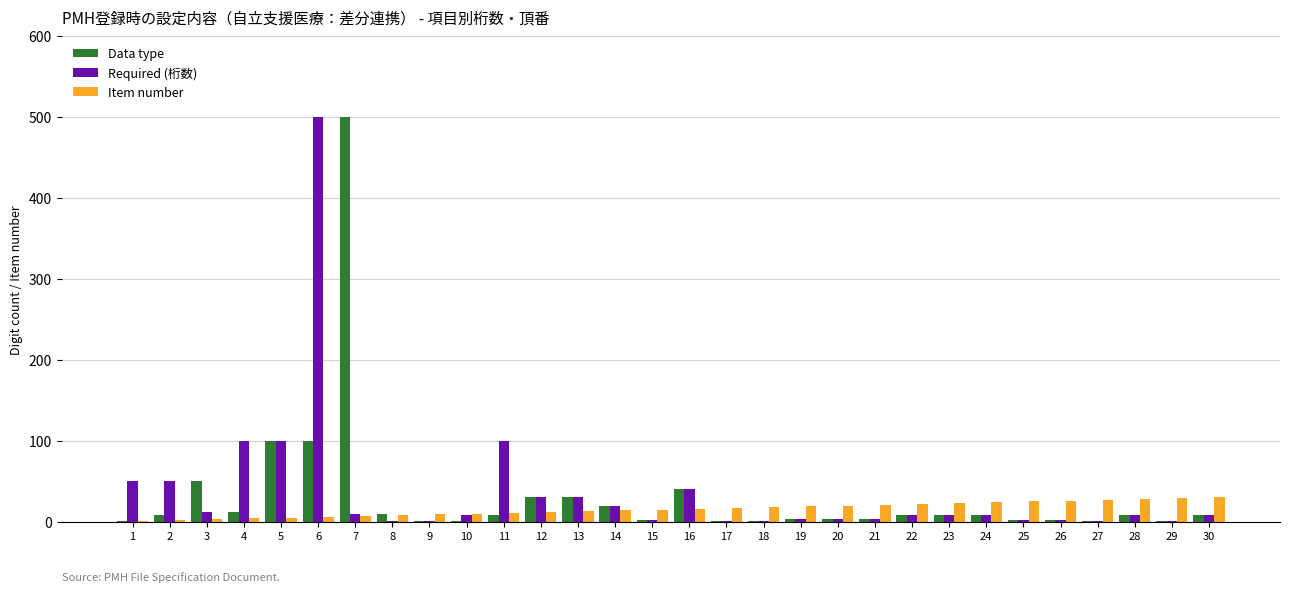

Which series changed the most between 7 and 16?

Data type